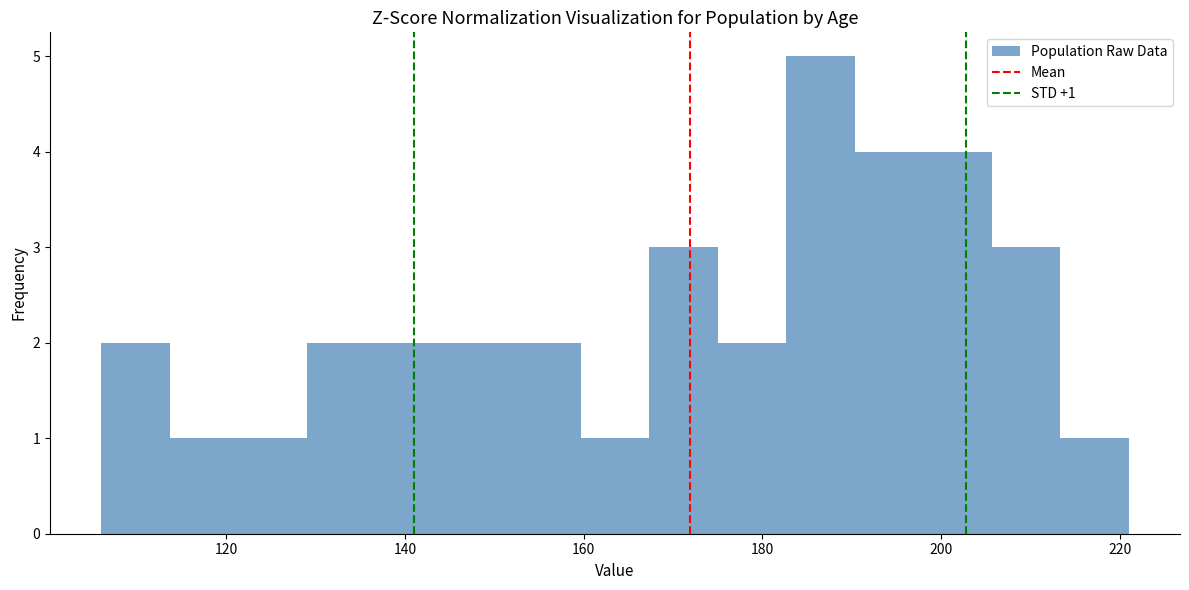

Around what value on the x-axis is the tallest bar? Give the approximate position of its centre, as read against the axis.

186